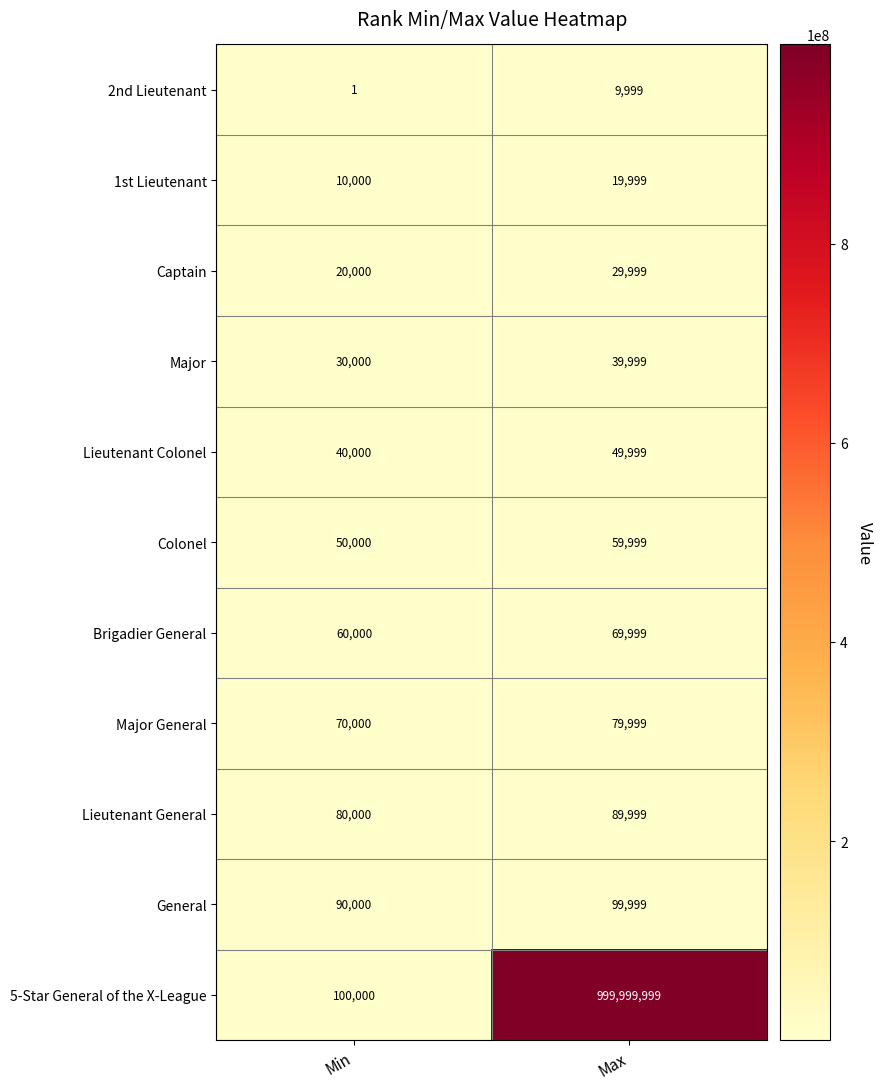

At which category is the sum across all series the highest?

Max